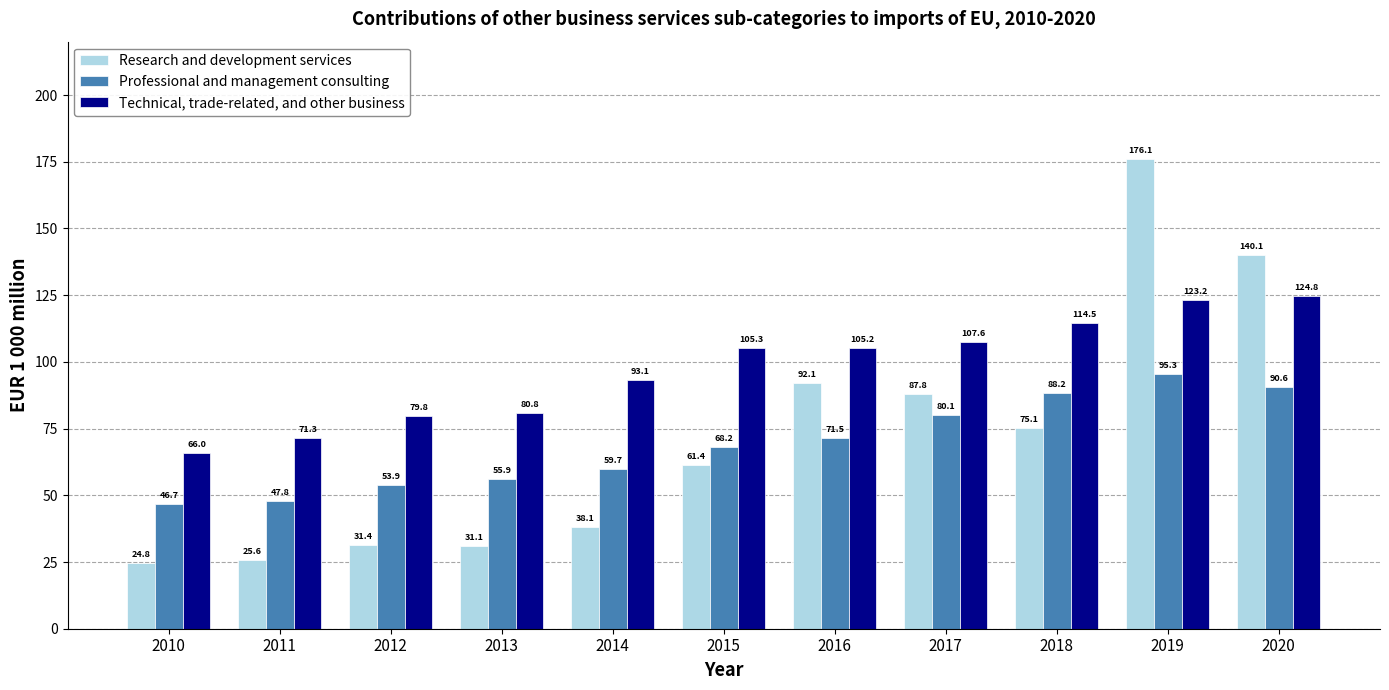

Is it true that Technical, trade-related, and other business equals 56.6 at 2018?

False